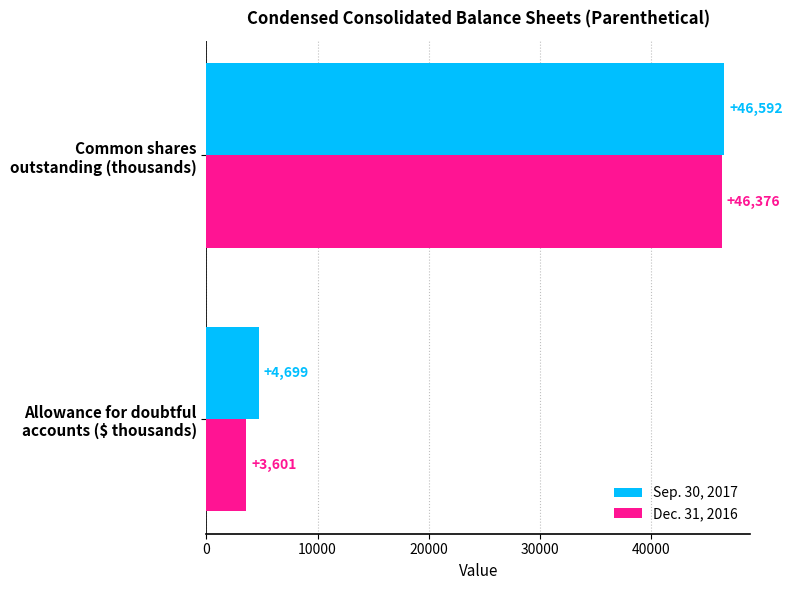

Which series has the largest total across all categories?

Sep. 30, 2017